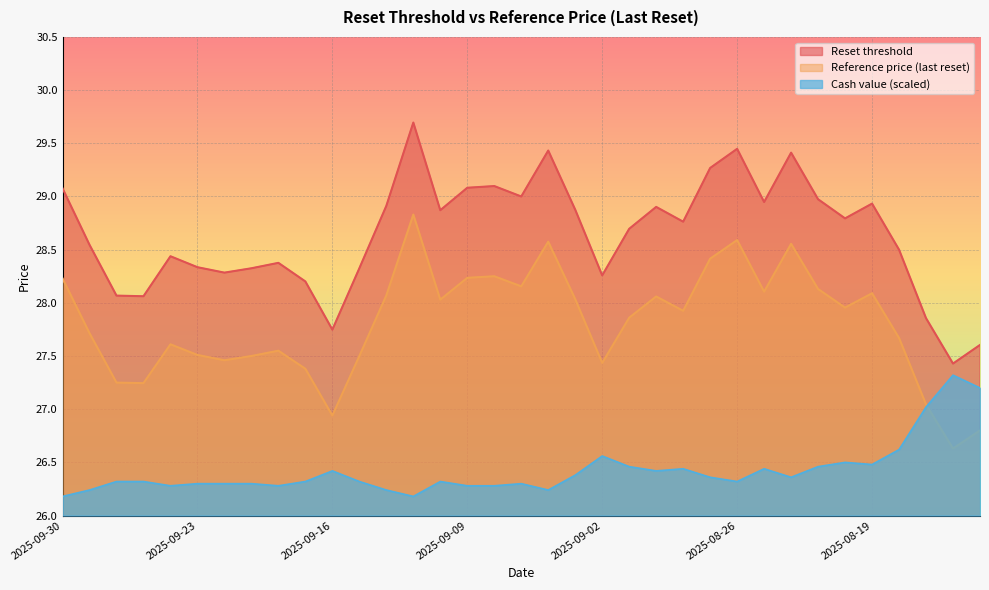

Where is the first local minimum for Reset threshold?

2025-09-25